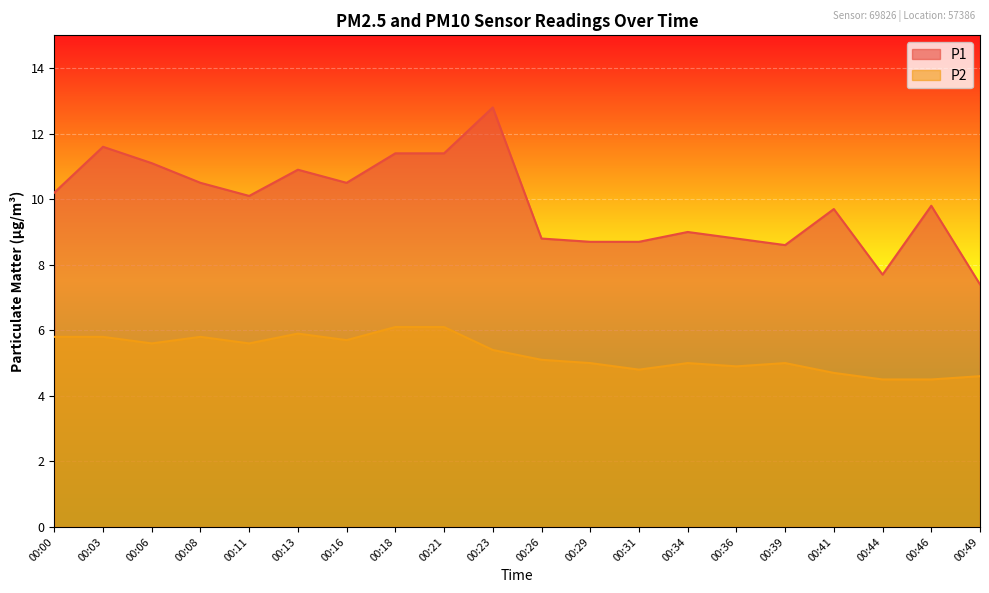

Reading left to right, list all the values displayed in this chart.

P1: 10.2	11.6	11.1	10.5	10.1	10.9	10.5	11.4	11.4	12.8	8.8	8.7	8.7	9.0	8.8	8.6	9.7	7.7	9.8	7.4
P2: 5.8	5.8	5.6	5.8	5.6	5.9	5.7	6.1	6.1	5.4	5.1	5.0	4.8	5.0	4.9	5.0	4.7	4.5	4.5	4.6